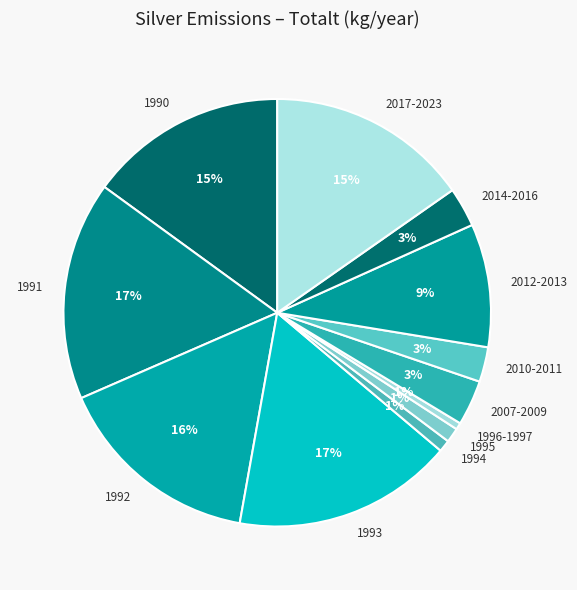

To the nearest percent, what is the average slice percentage?

8%